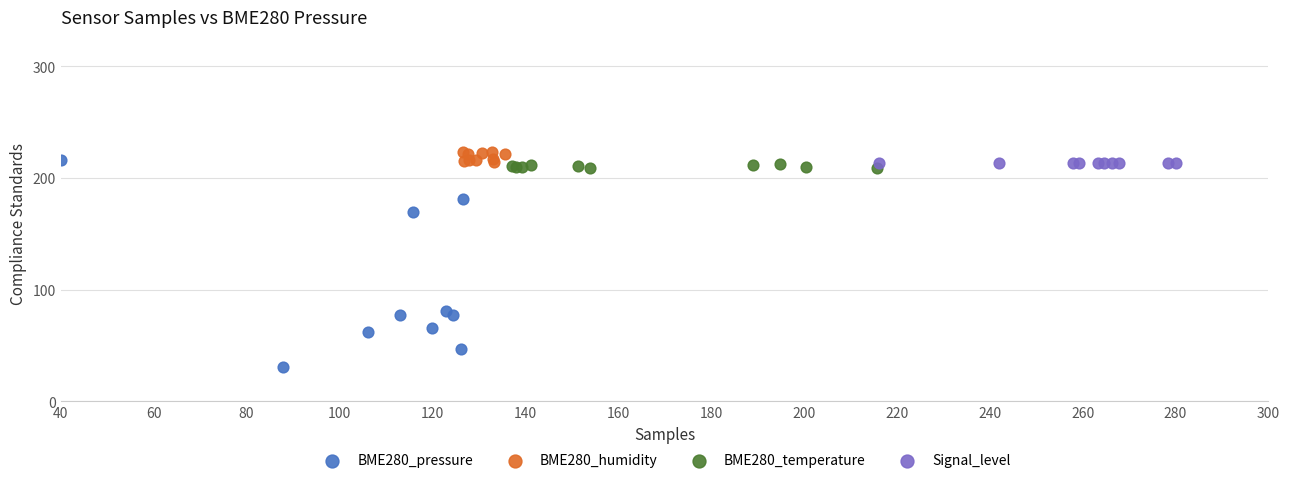

Which series contains the lowest Y value?

BME280_pressure